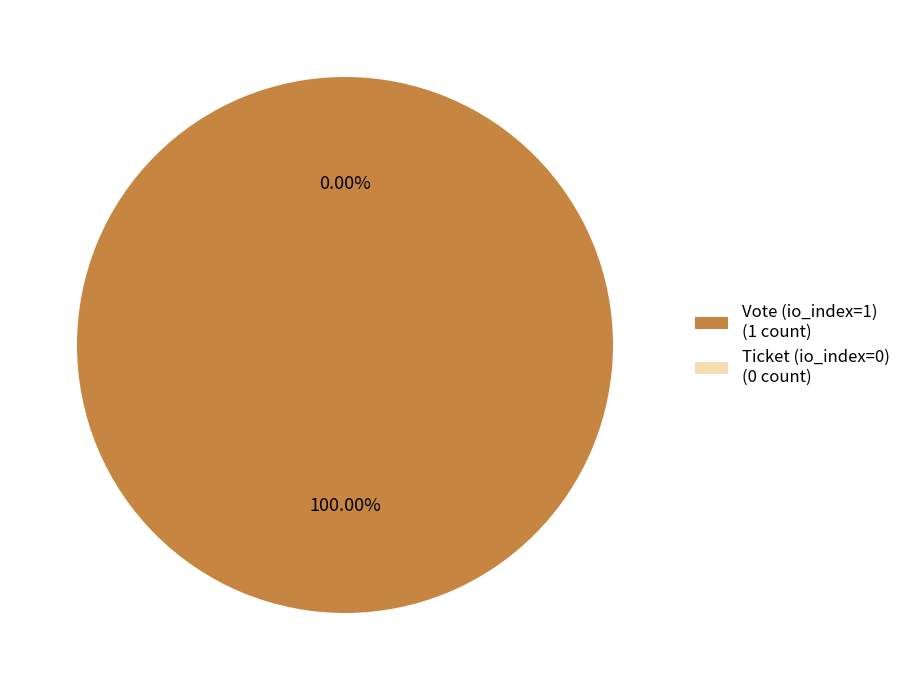

Between Ticket (io_index=0) and Vote (io_index=1), which is larger?

Vote (io_index=1)